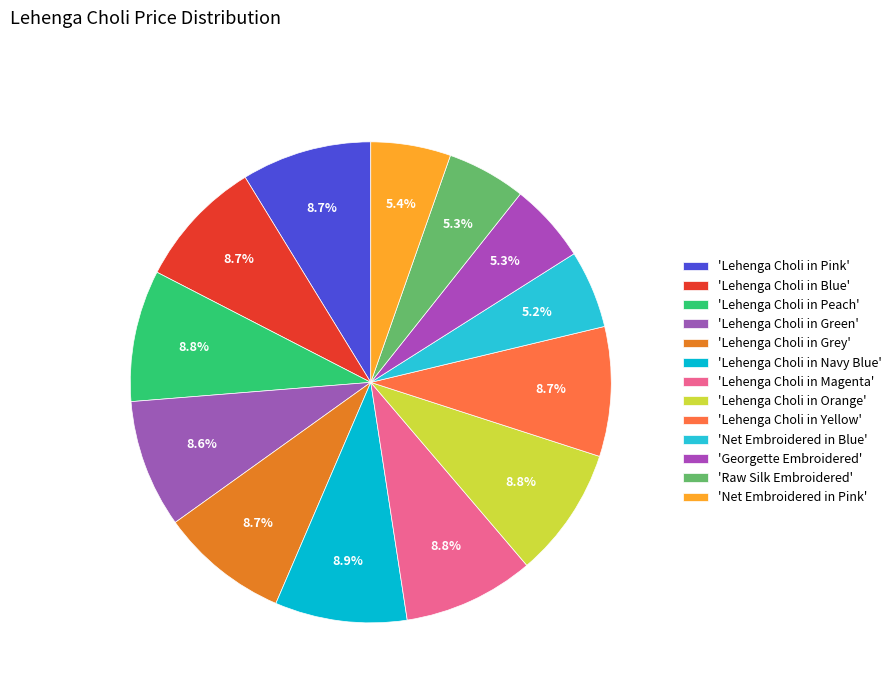

Which category has the biggest portion of the pie?

Lehenga Choli in Navy Blue